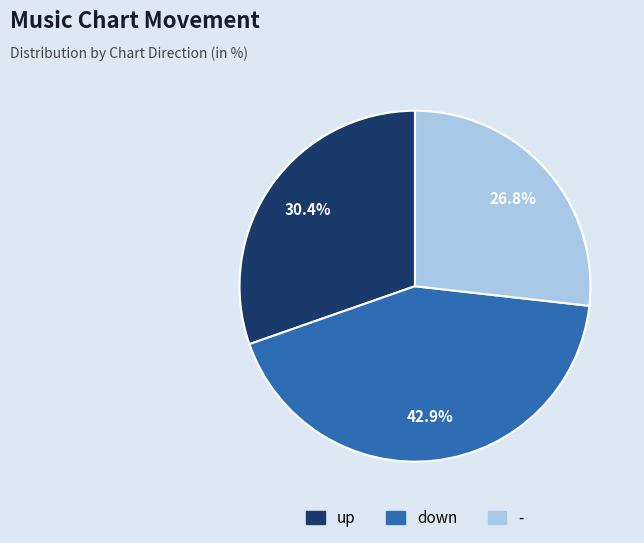

To the nearest percent, what portion does - represent?

27%